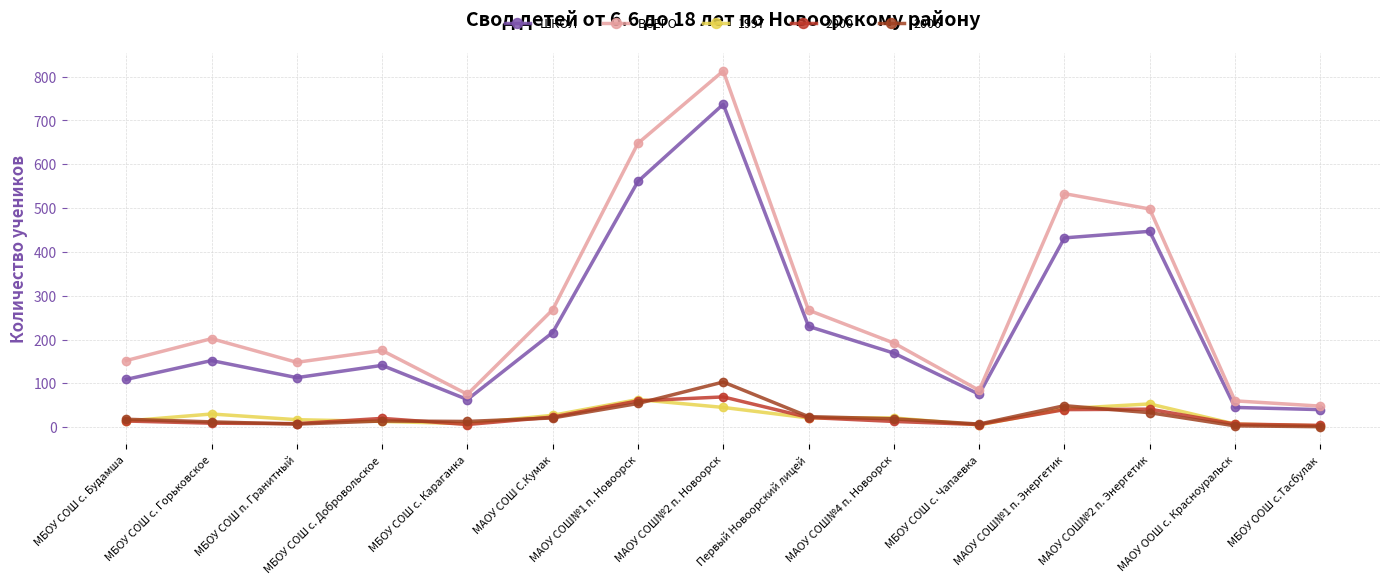

What is the sum of the ВСЕГО values at МБОУ СОШ с. Горьковское and МАОУ СОШ№4 п. Новоорск?

394